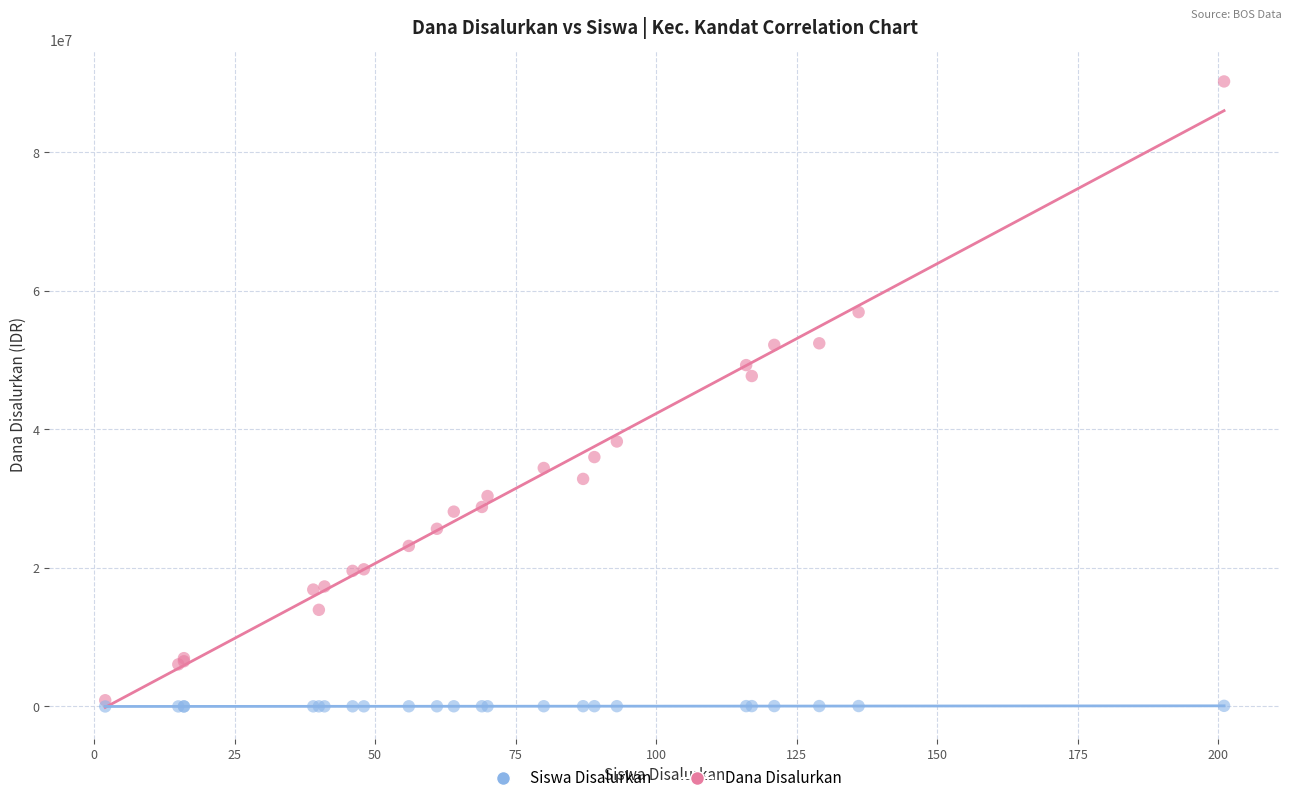

Across all series, what Y value is closest to 45112950?

47700000